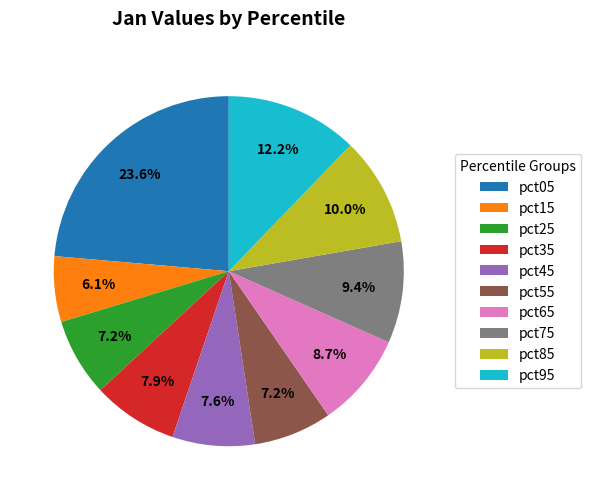

Which has a higher value, pct35 or pct25?

pct35